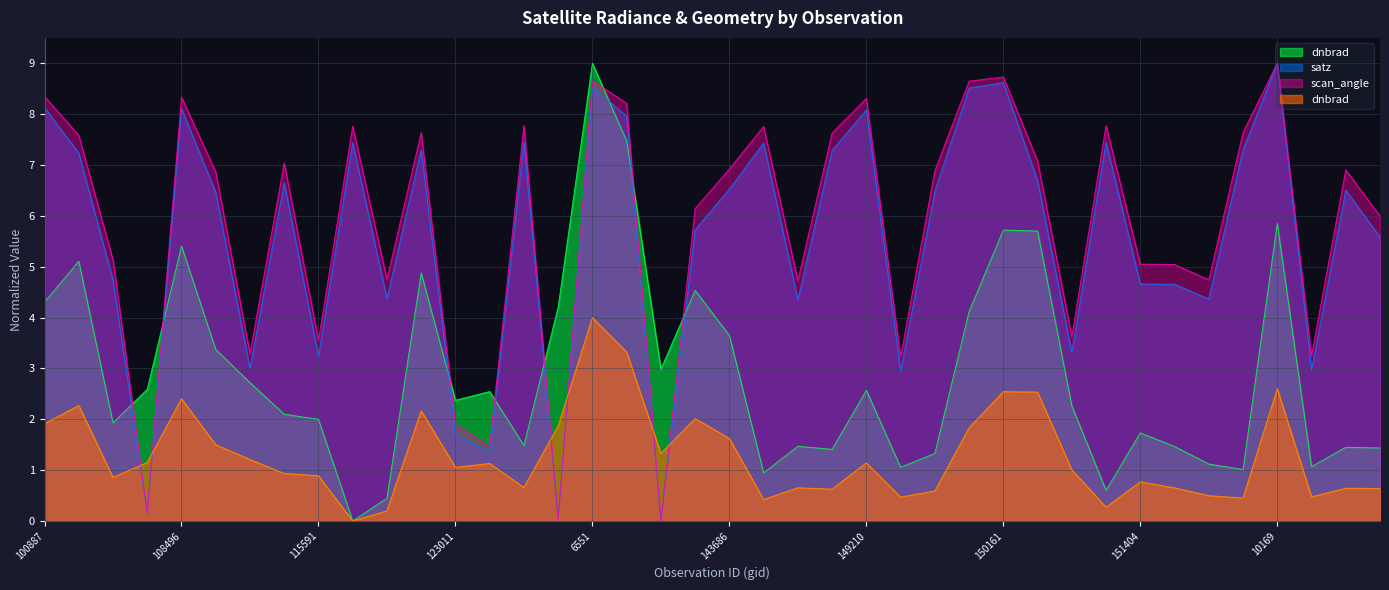

What are all the series names shown in the legend?

dnbrad, satz, scan_angle